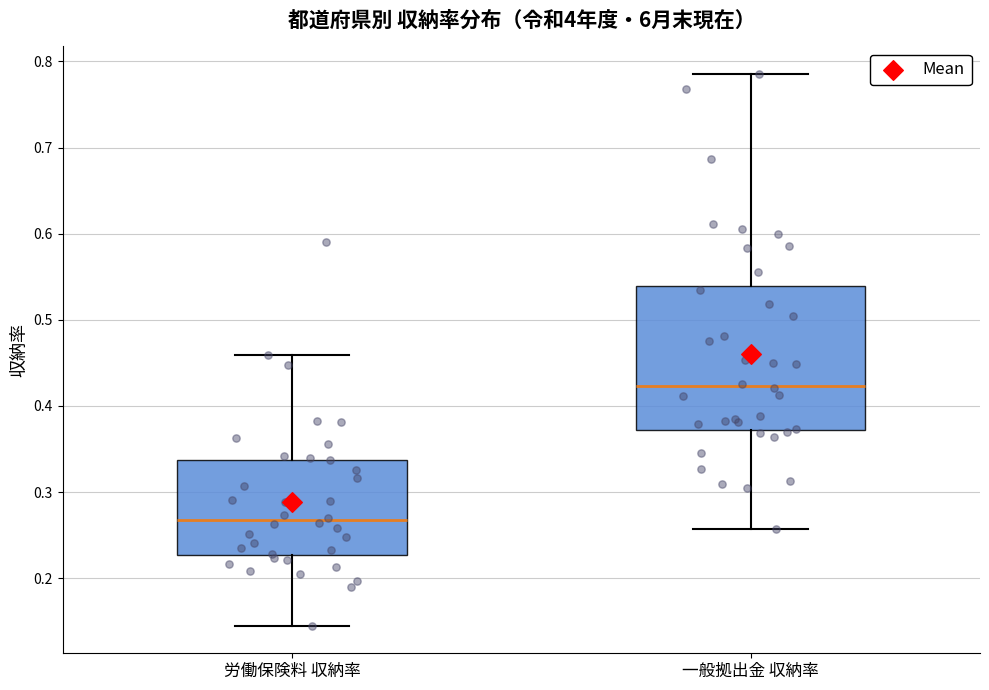

Which box has the highest median line?

一般拠出金 収納率